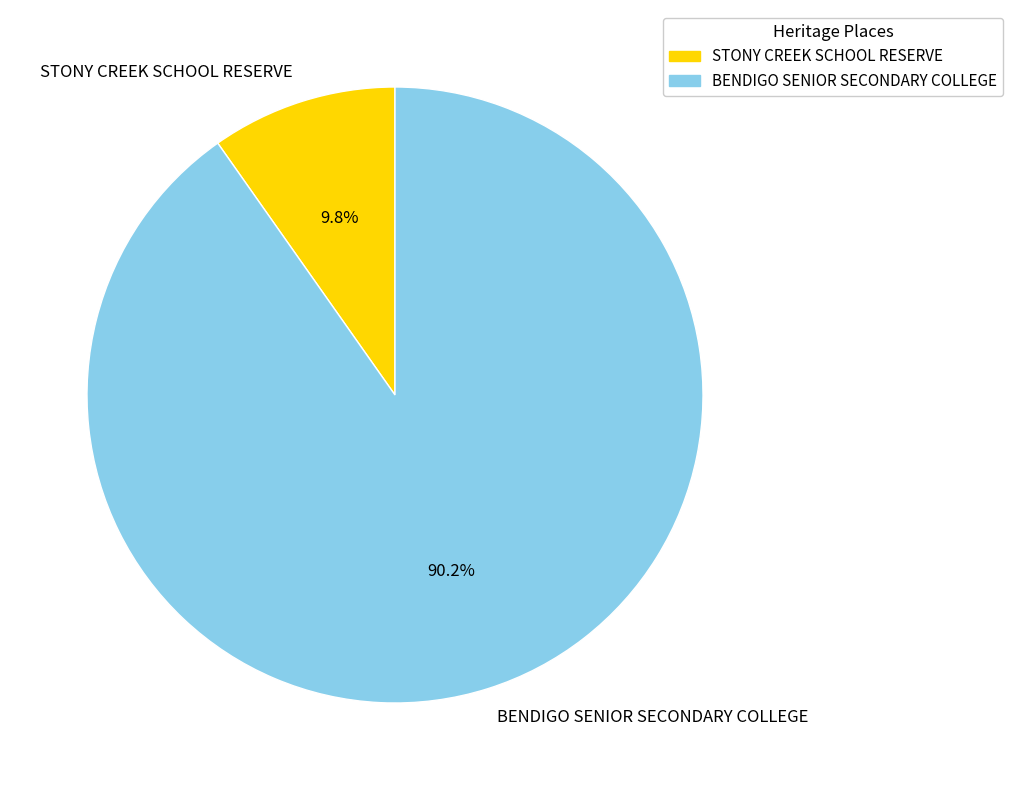

The BENDIGO SENIOR SECONDARY COLLEGE slice represents 98% of the pie. True or false?

False